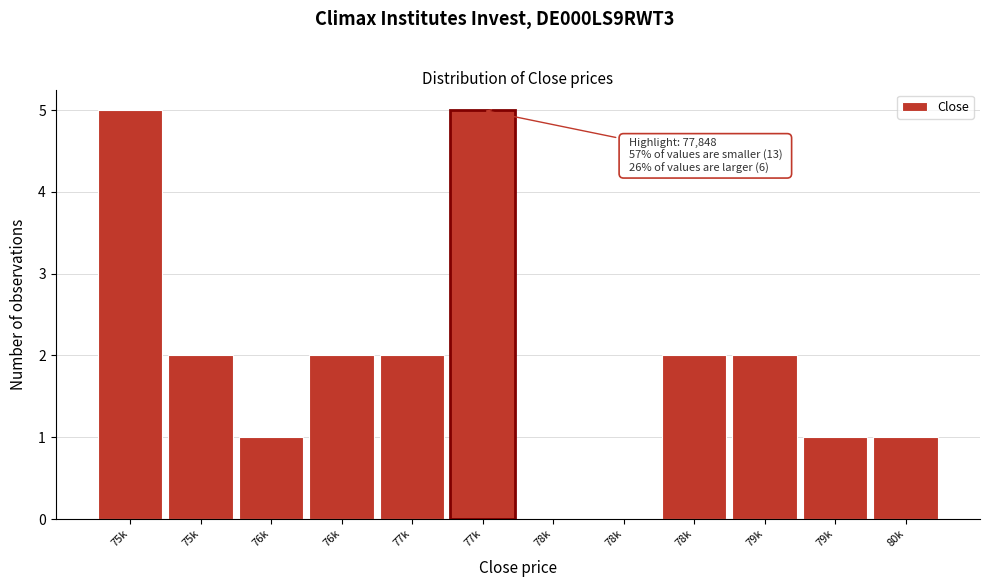

Count the number of data series in this chart.

1